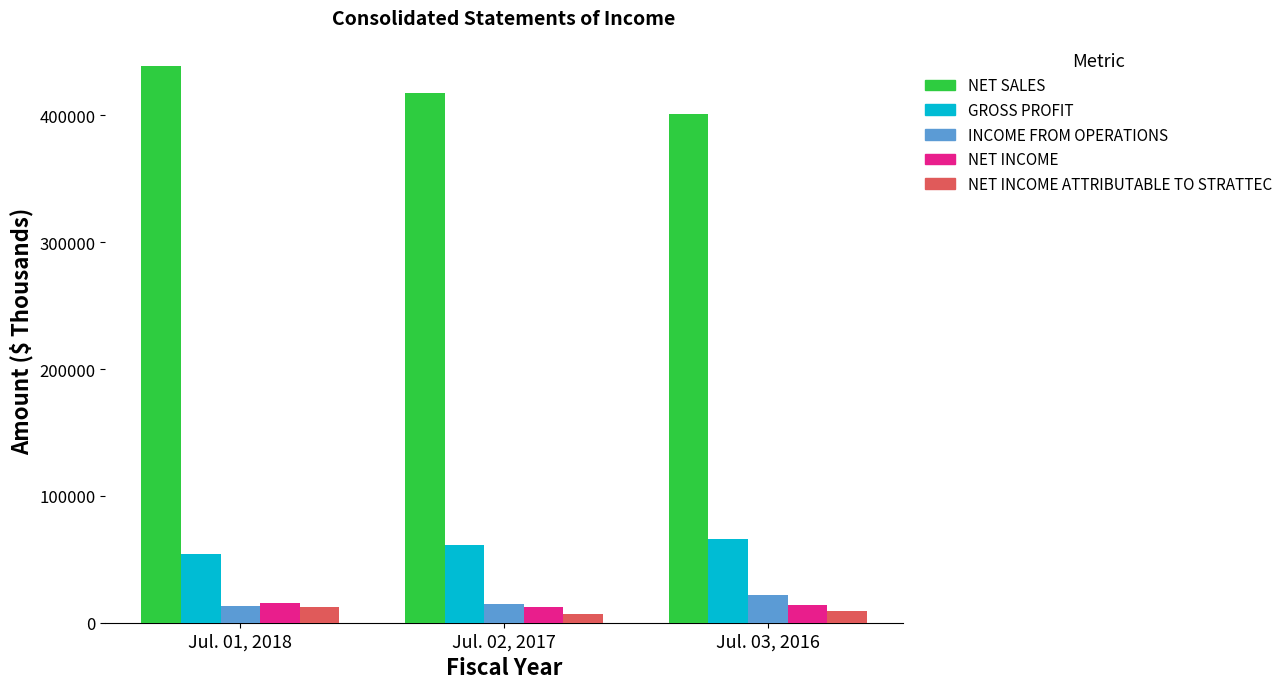

What is the average value of the INCOME FROM OPERATIONS series?

16765